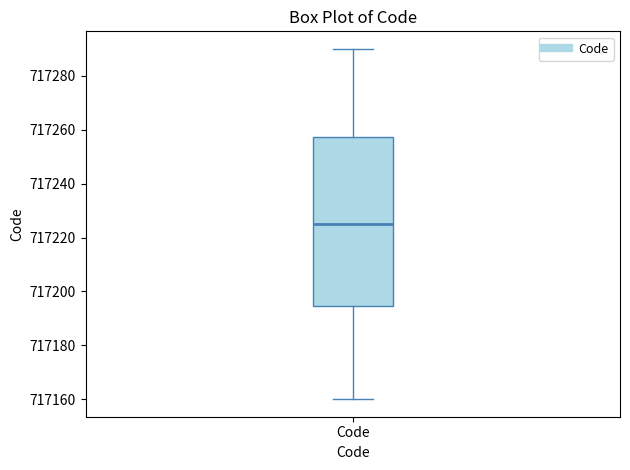

Read this box plot against the y-axis: the position of the median line, the range covered by the box, and the ends of both whiskers. The values are not printed on the chart, so give them approximately, as read against the axis.

median 717226, box 717194 to 717258, whiskers 717160 to 717290